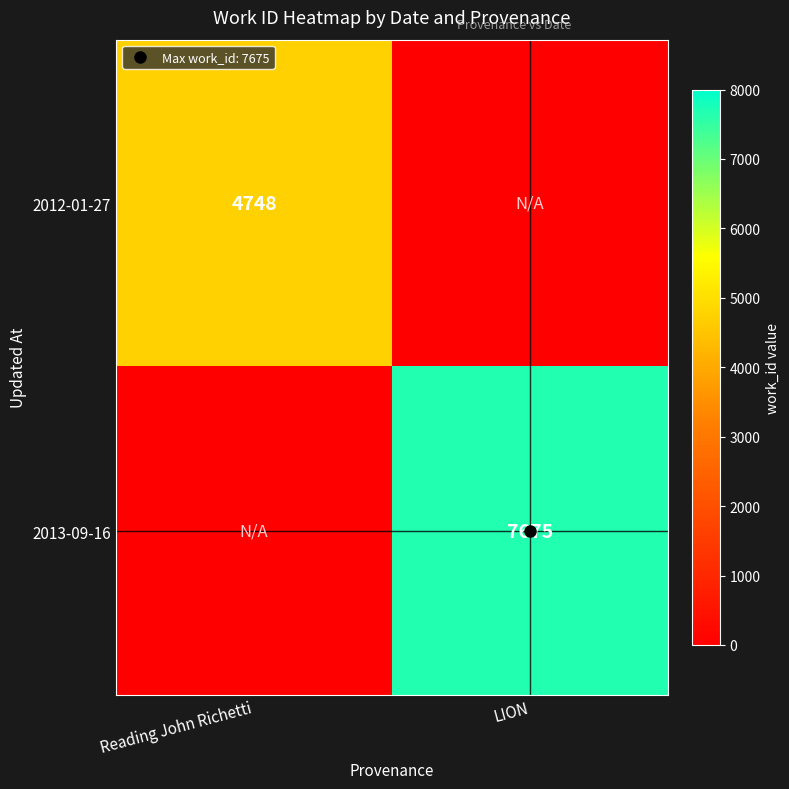

What is the greatest value displayed?

7675.0